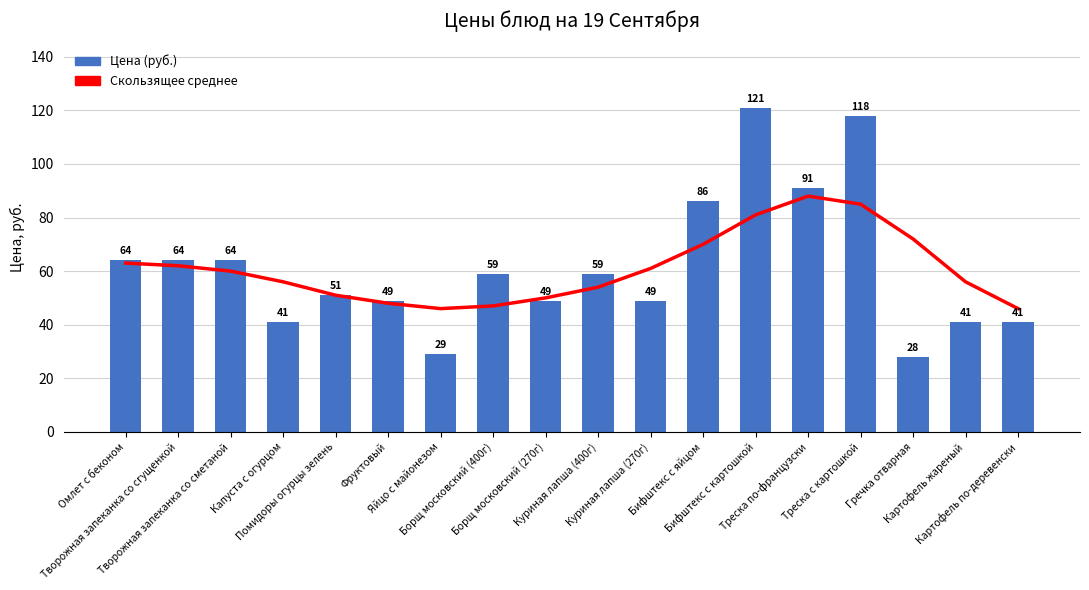

Which category has the highest value across all series?

Бифштекс с картошкой